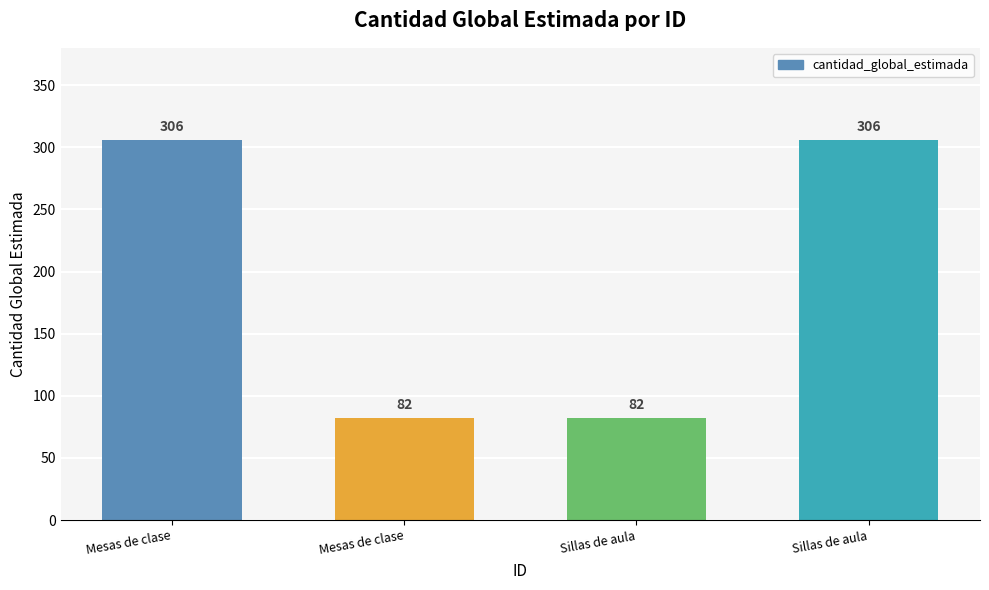

How many data points are less than 306?

2